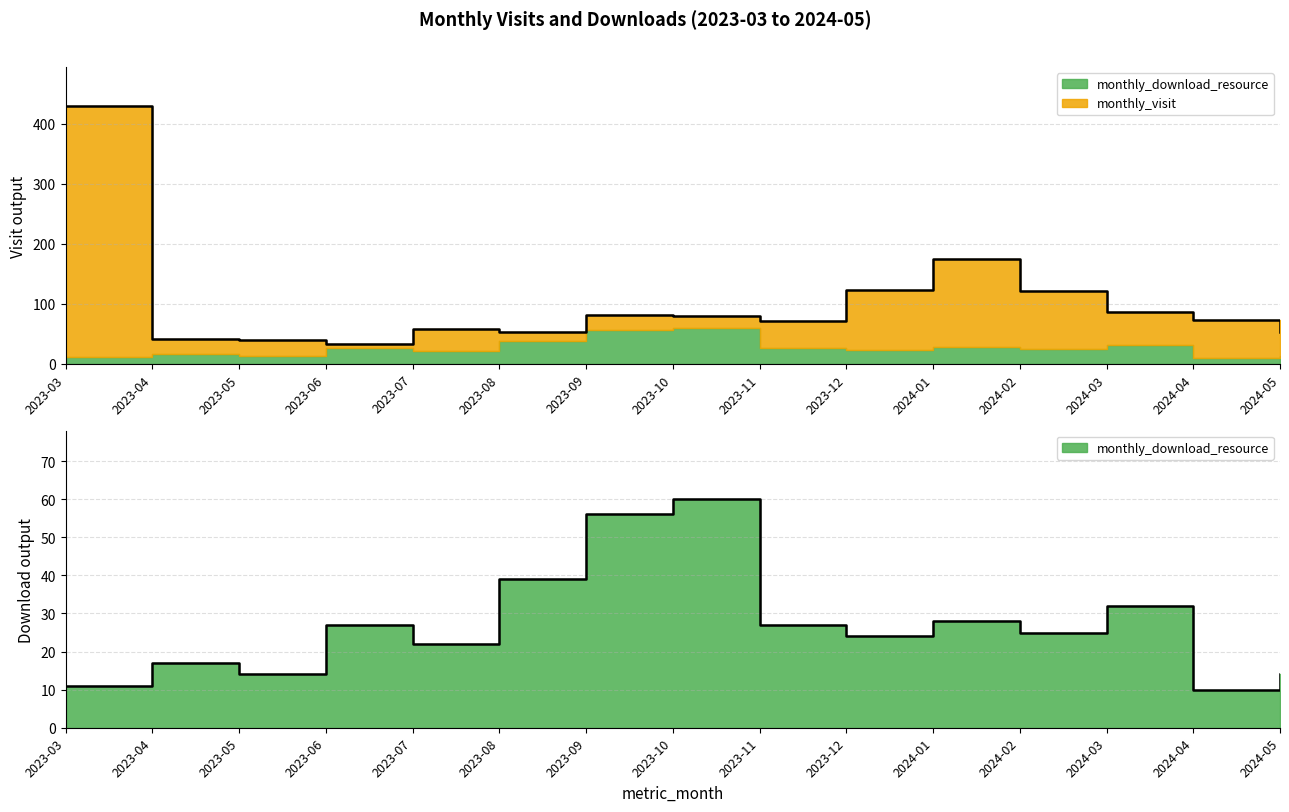

What is the sum of the monthly_visit values at 2024-05 and 2024-01?

227